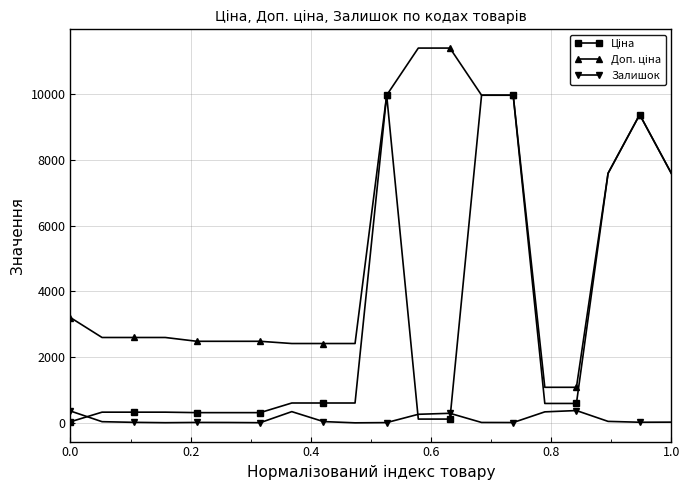

What is the greatest value displayed?

11410.0